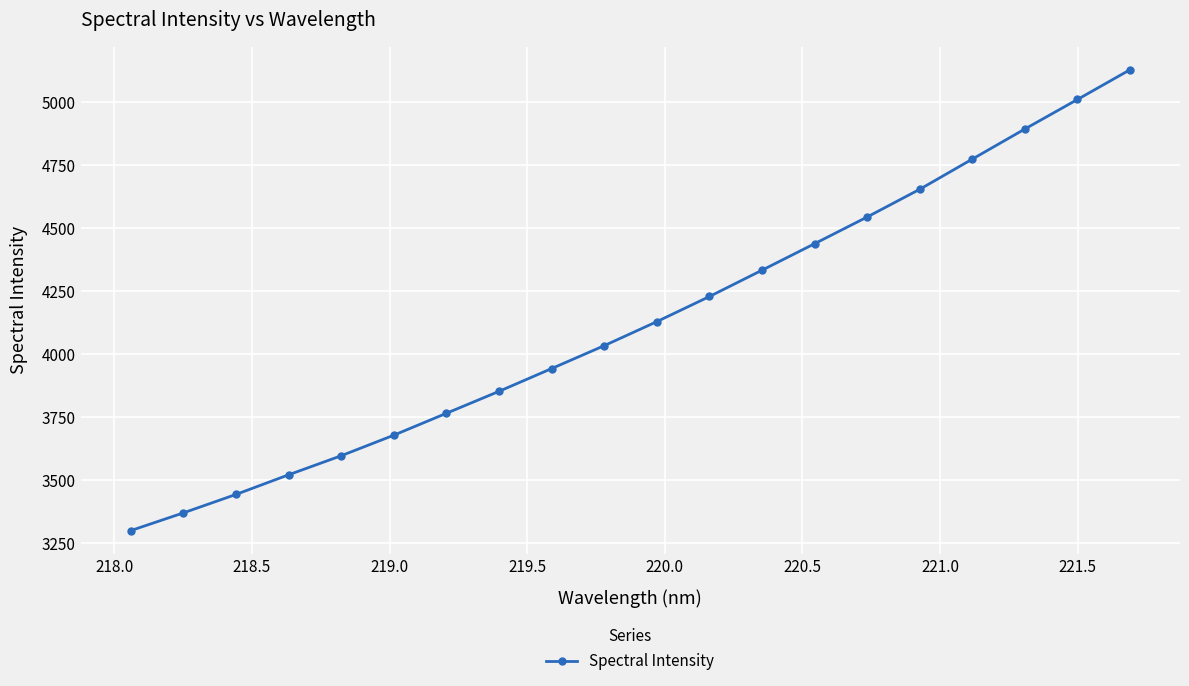

True or false: there are more than 2 points higher than both neighbors.

False